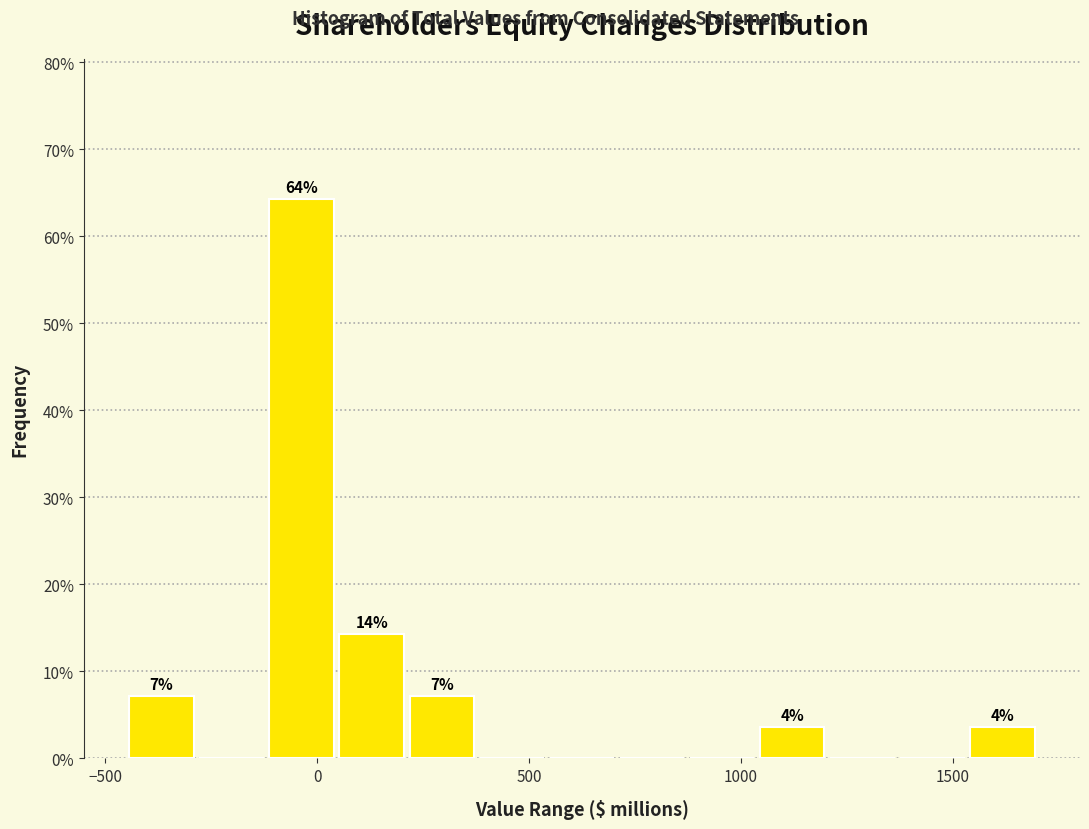

Read against the x-axis, roughly where is the centre of the tallest bar?

-50